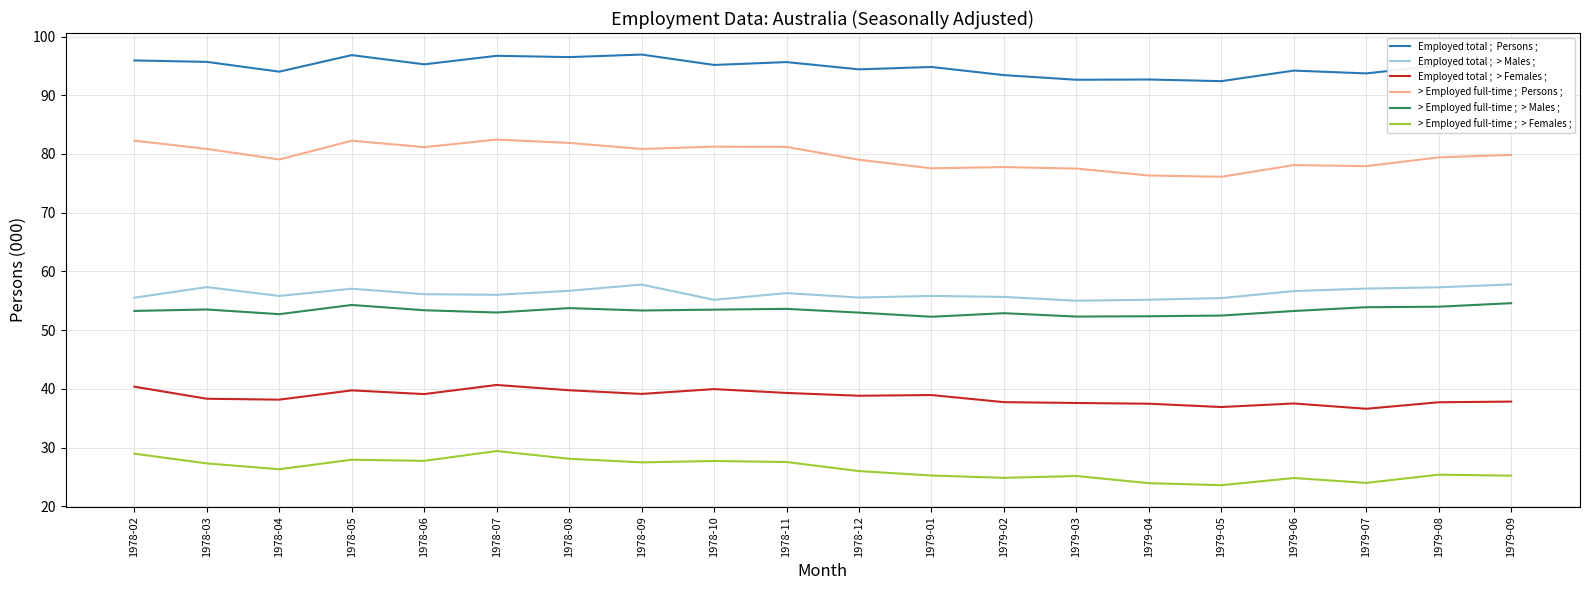

What is the minimum value shown in the chart?

23.6